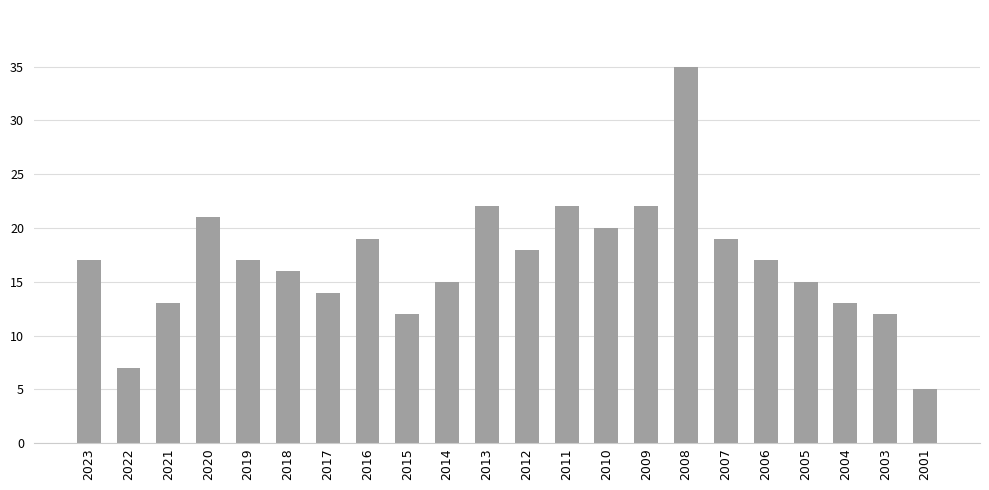

The chart shows a value of 21 at 2020. True or false?

True